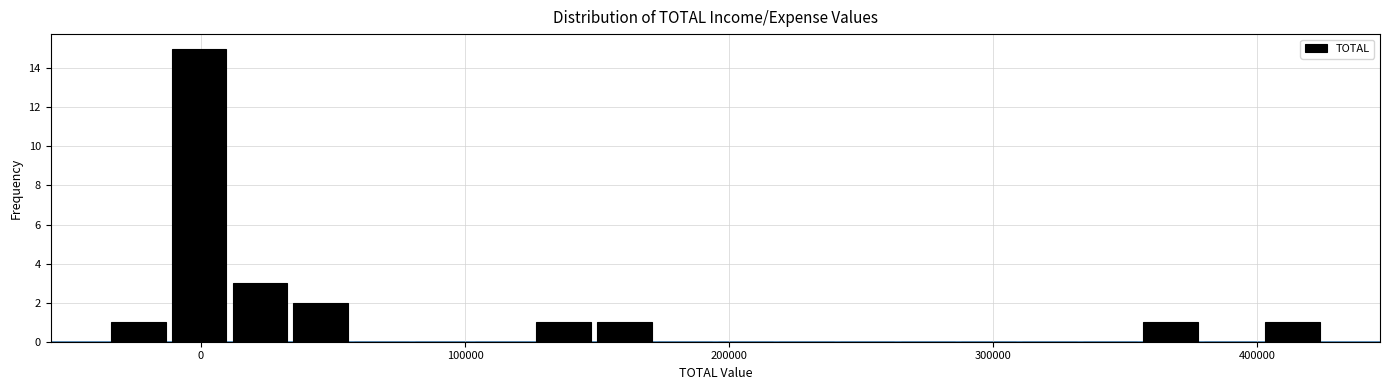

Around what value on the x-axis is the tallest bar? Give the approximate position of its centre, as read against the axis.

0